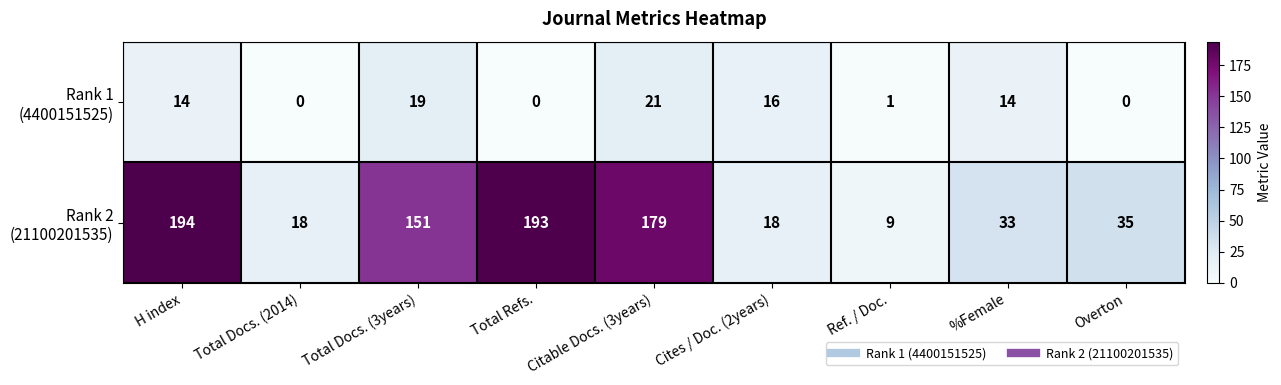

What is the spread (max minus min) of values at Overton?

35